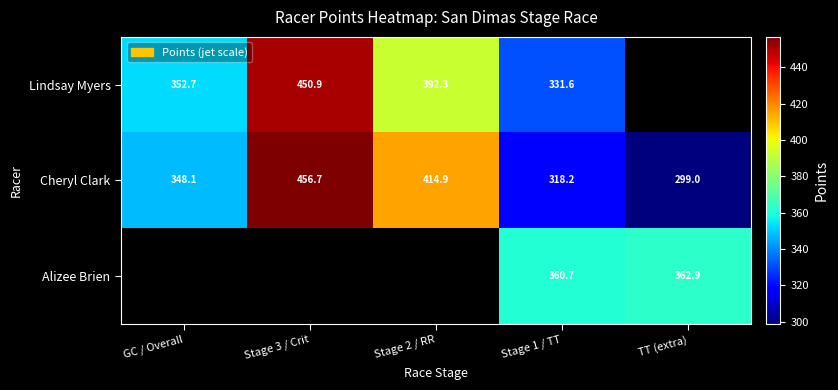

At which label does Cheryl Clark first exceed 348?

GC / Overall